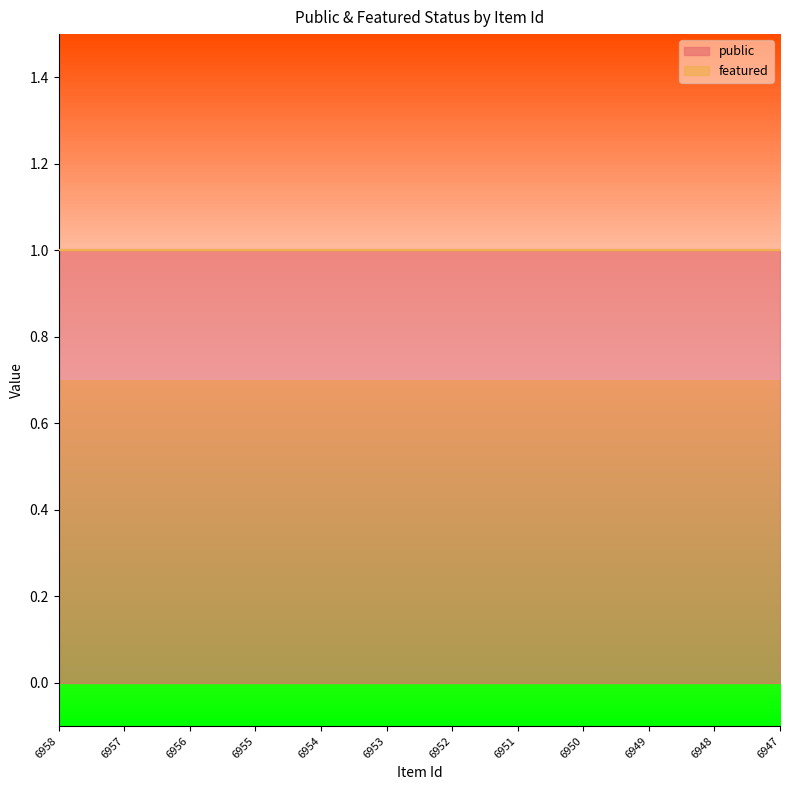

Which series has the largest total across all categories?

public